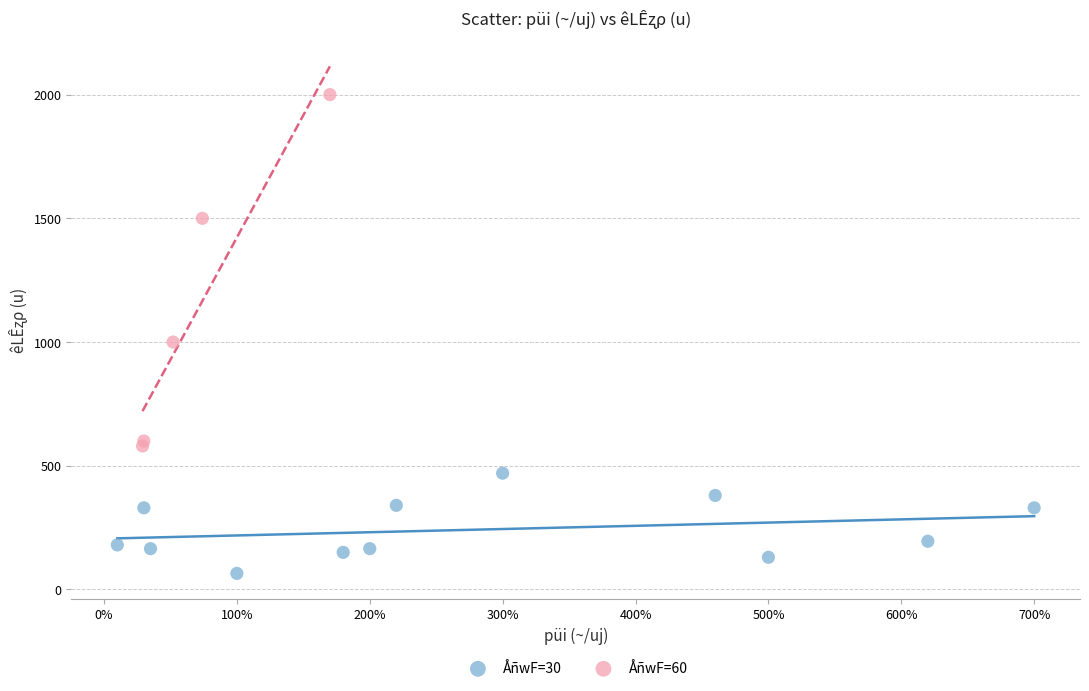

Which series has the widest spread of Y values?

ÅñwF=60